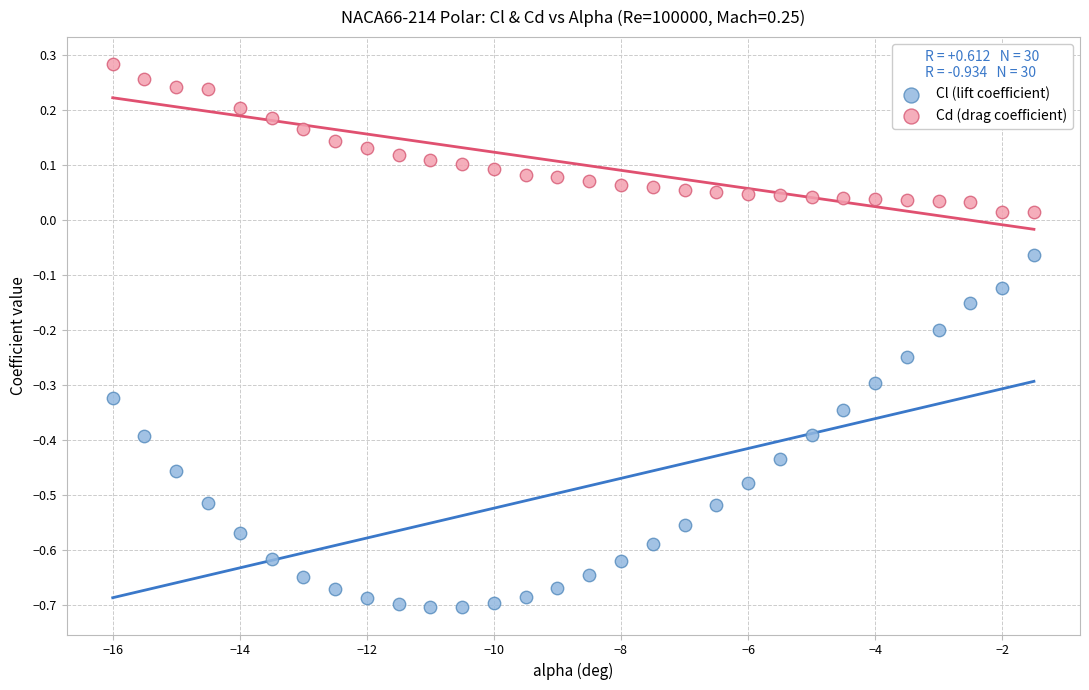

Which series reaches the maximum Y coordinate?

Cd (drag coefficient)